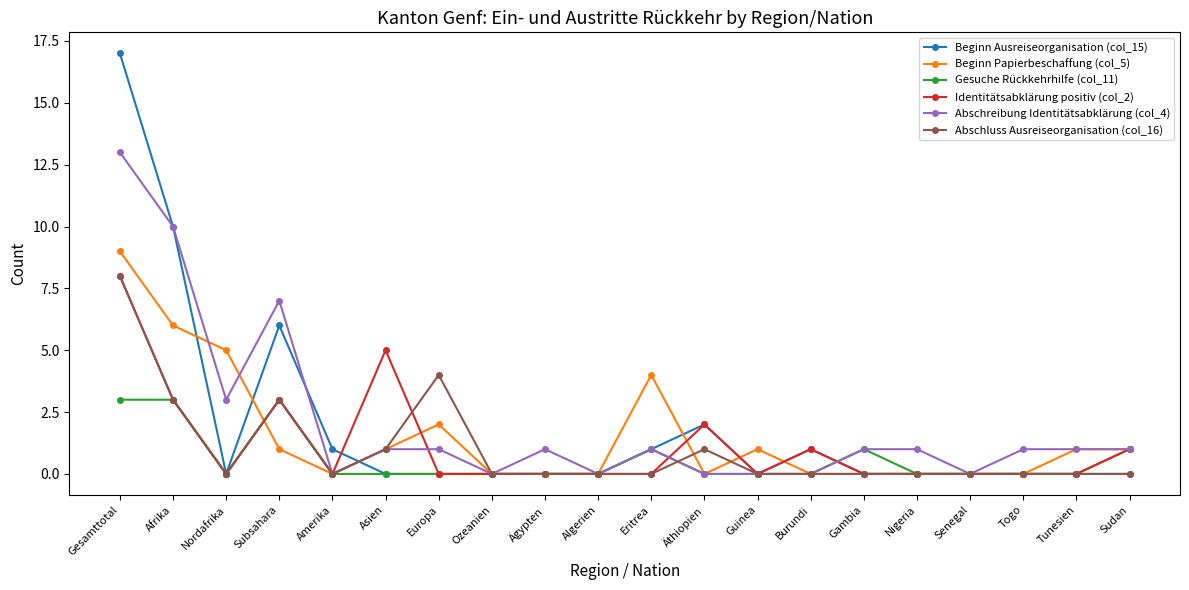

What are all the series names shown in the legend?

Beginn Ausreiseorganisation (col_15), Beginn Papierbeschaffung (col_5), Gesuche Rückkehrhilfe (col_11), Identitätsabklärung positiv (col_2), Abschreibung Identitätsabklärung (col_4), Abschluss Ausreiseorganisation (col_16)